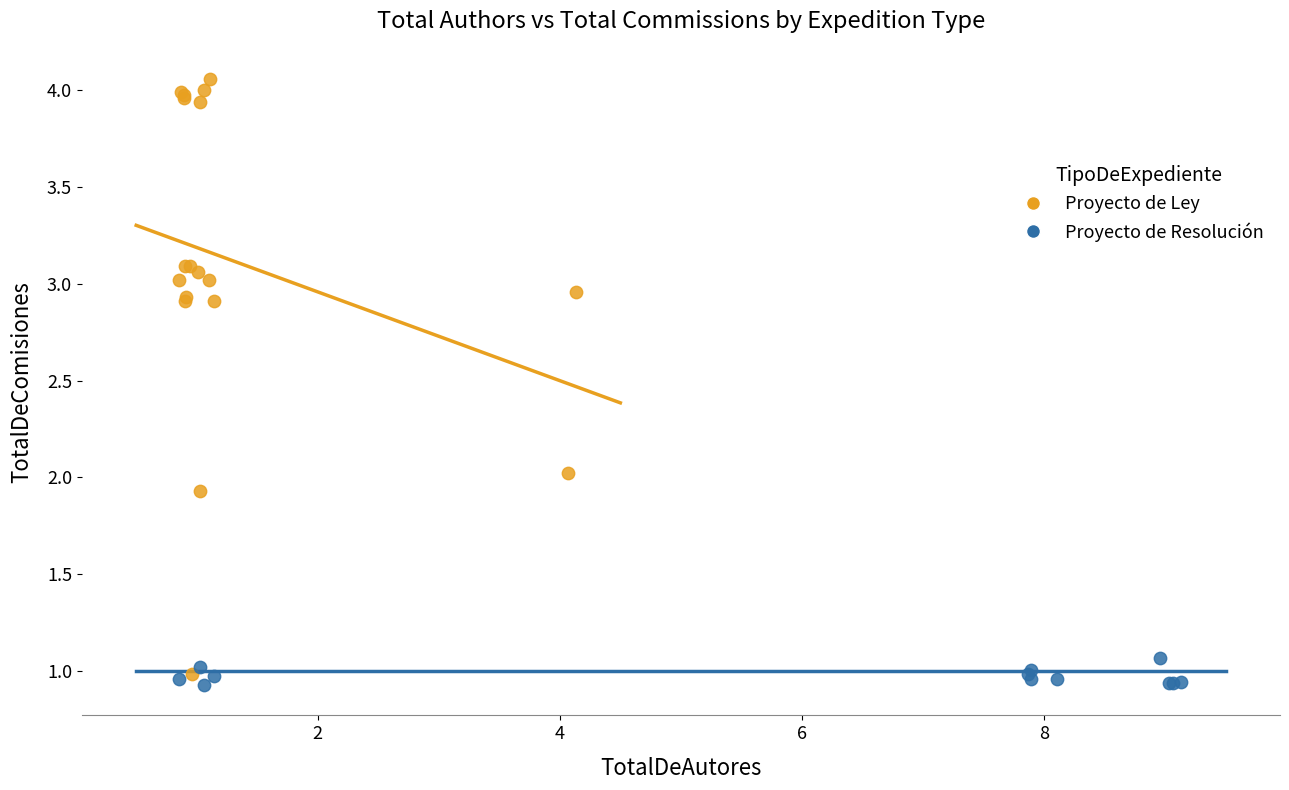

Which series has the largest Y range (max minus min)?

Proyecto de Ley